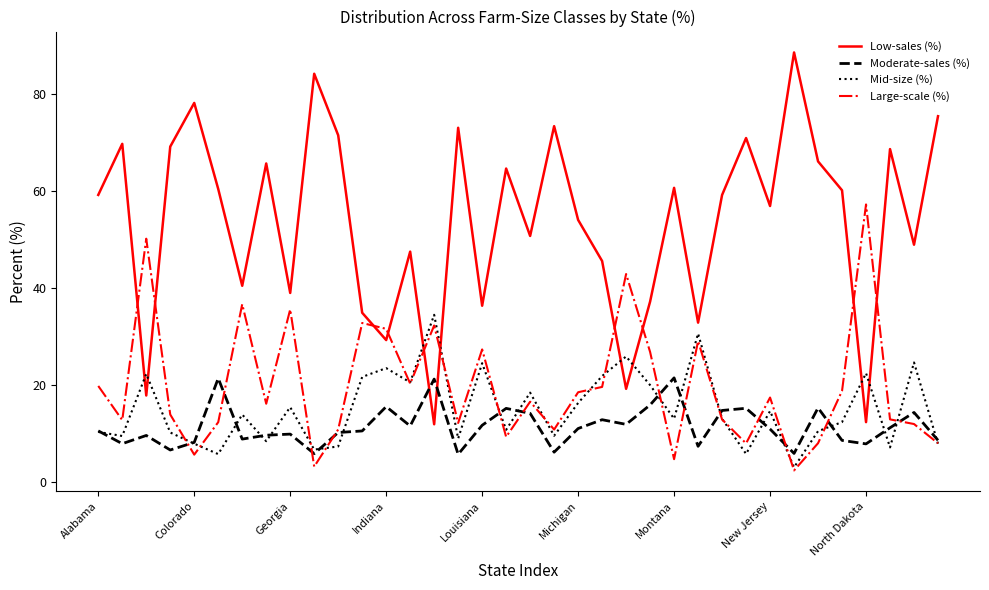

Which series has the largest range (max minus min)?

Low-sales (%)